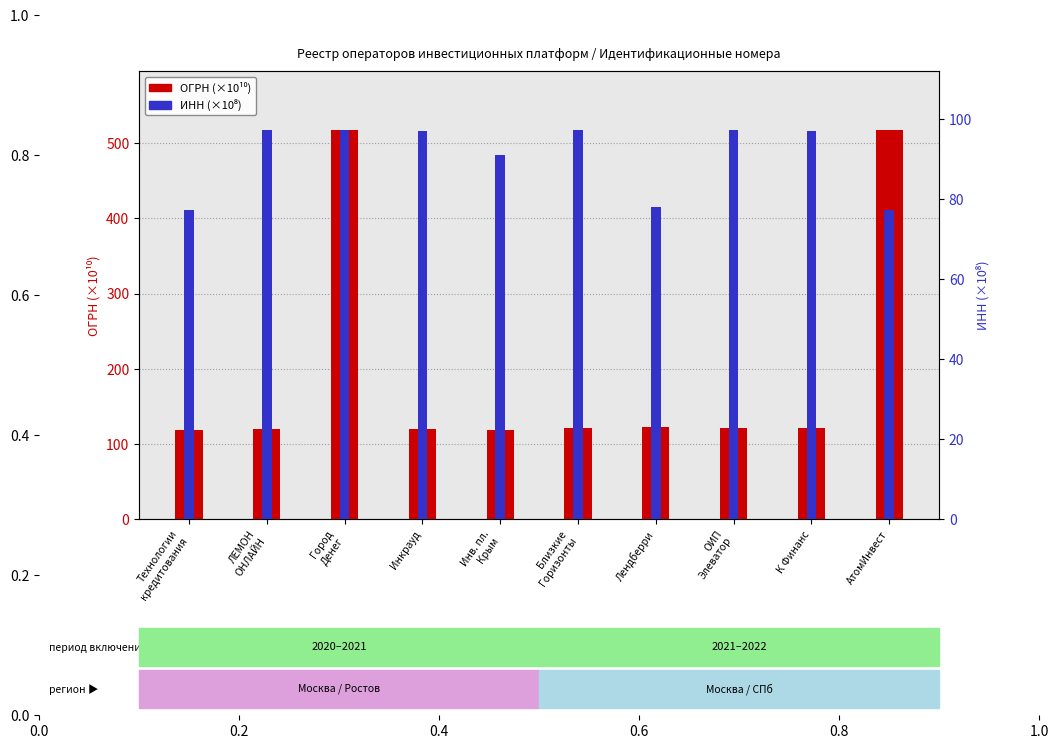

How many bars are there in total?

20